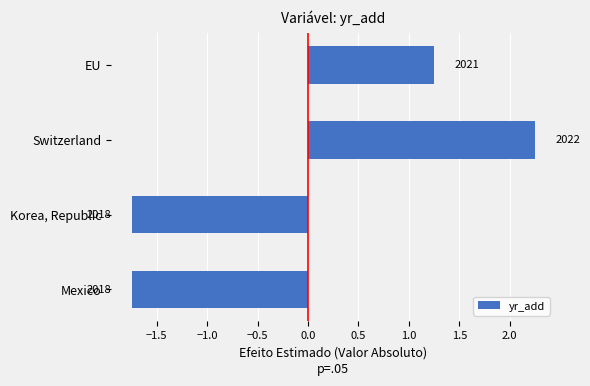

Are the bars horizontal?

Yes